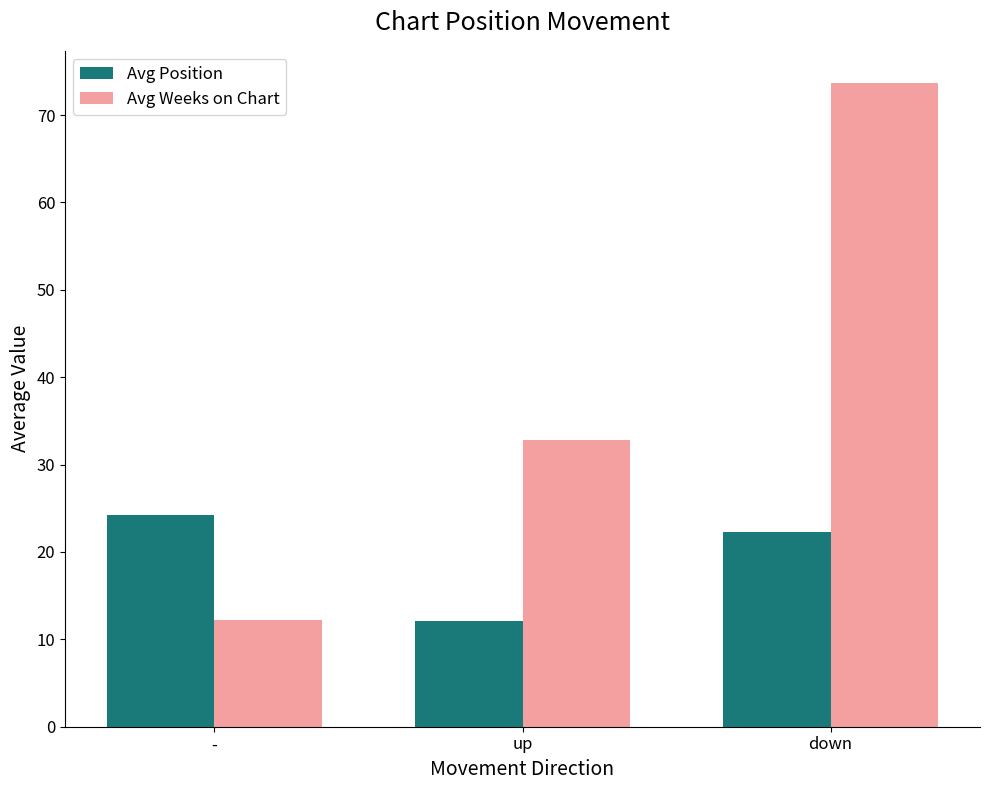

List the series in order of their peak value, lowest first.

Avg Position, Avg Weeks on Chart